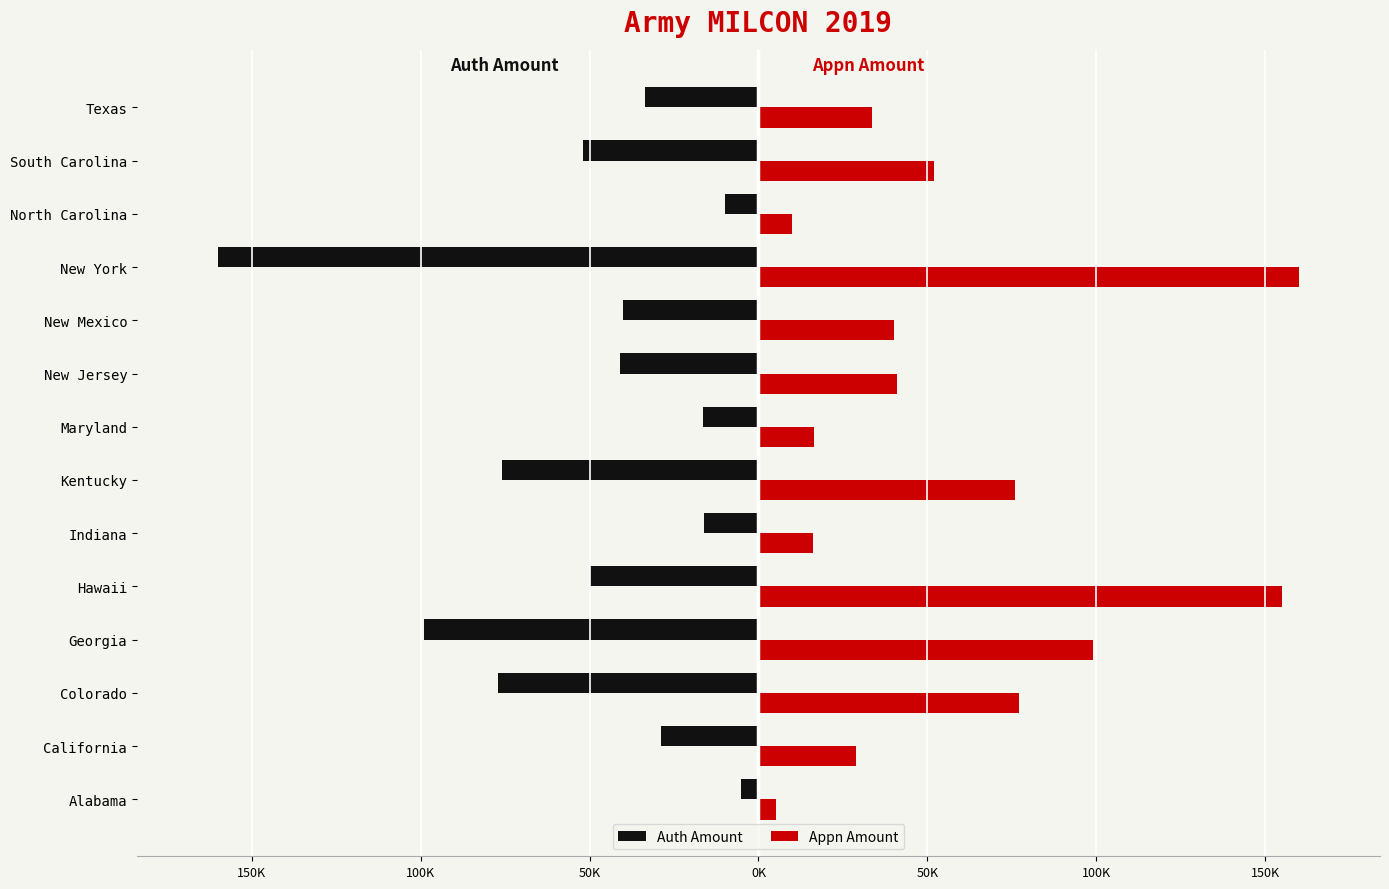

What is the difference between the maximum and minimum values in the Auth Amount series?

154.8